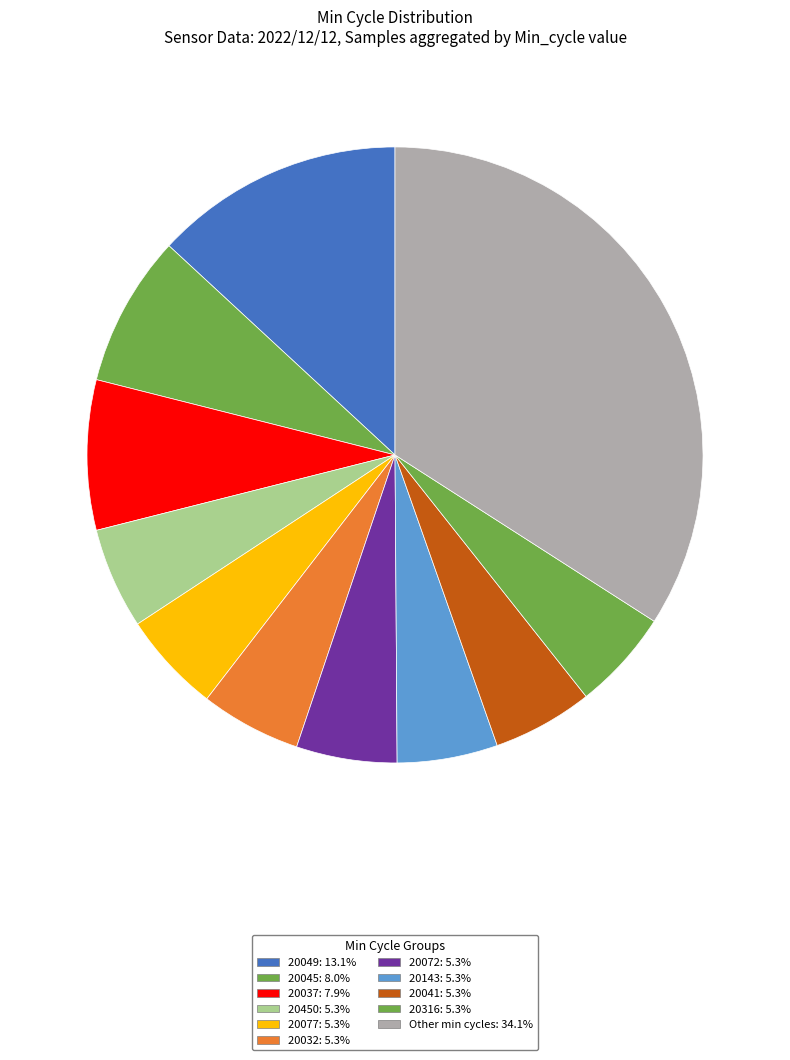

How many slices are in this pie chart?

11